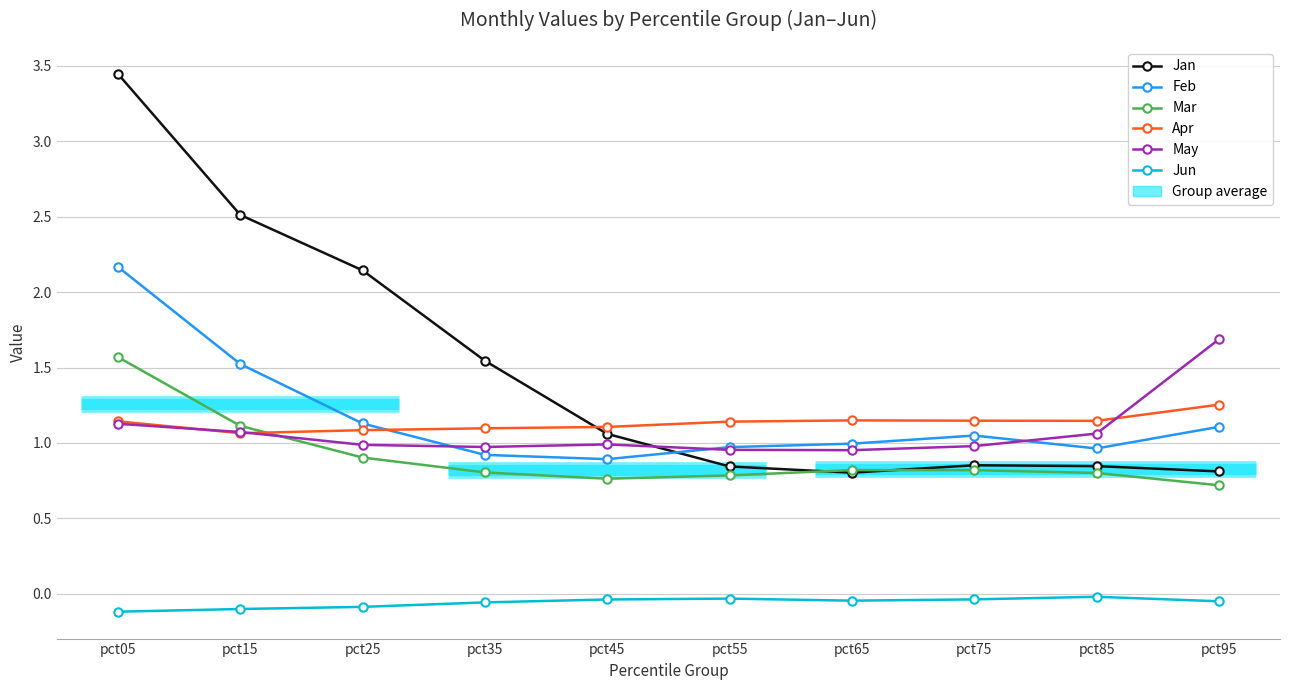

Does the chart have visible grid lines?

Yes